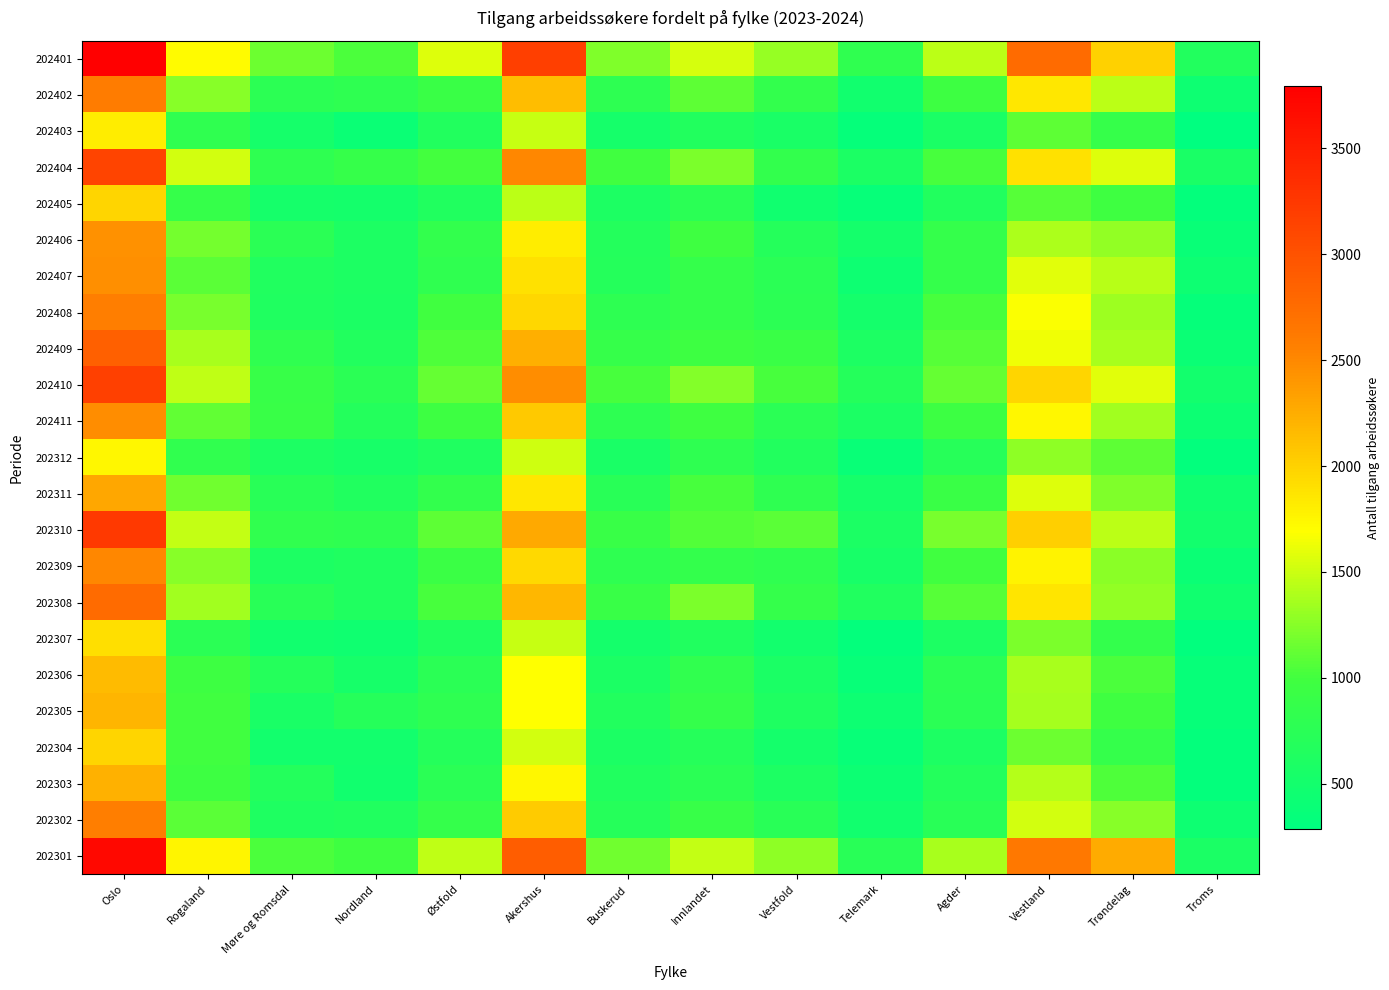

Which series has the largest total across all categories?

202401